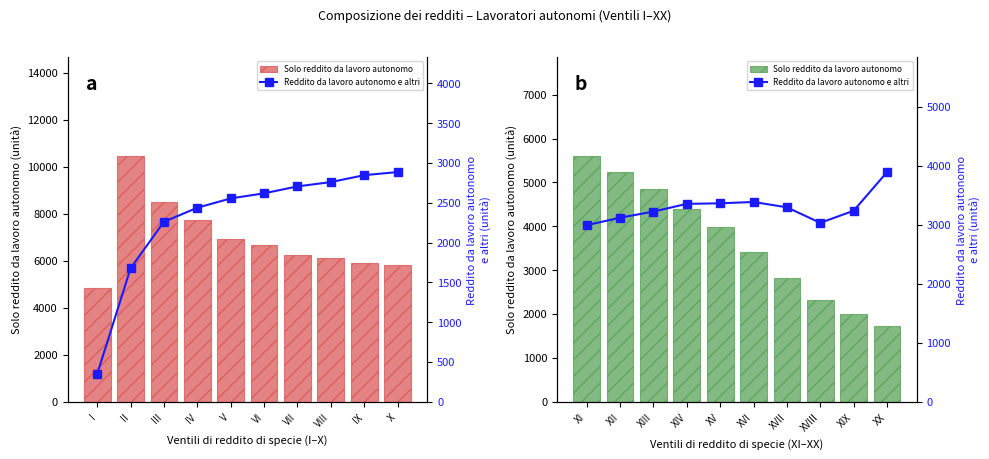

What is the difference between the maximum and minimum values in the Solo reddito da lavoro autonomo series?

3896